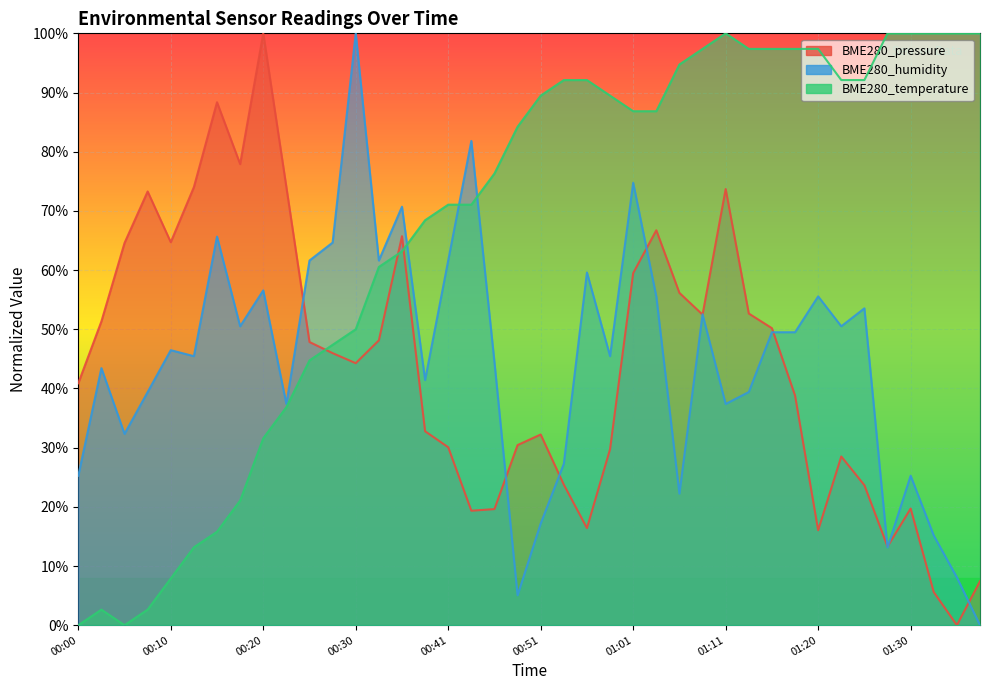

What position from the right is 01:20?

8